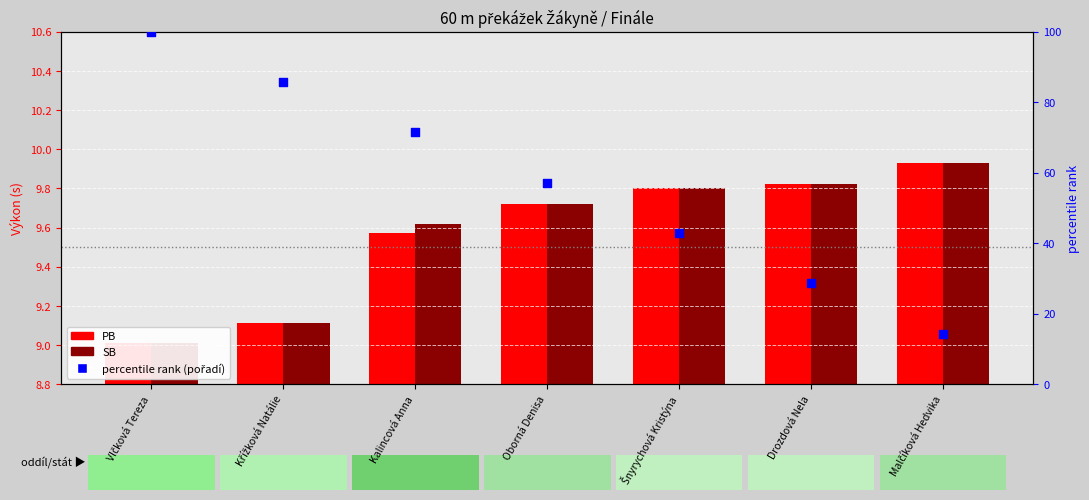

Is the value of percentile rank within the sample at Kalincová Anna greater than the value of SB at Oborná Denisa?

Yes